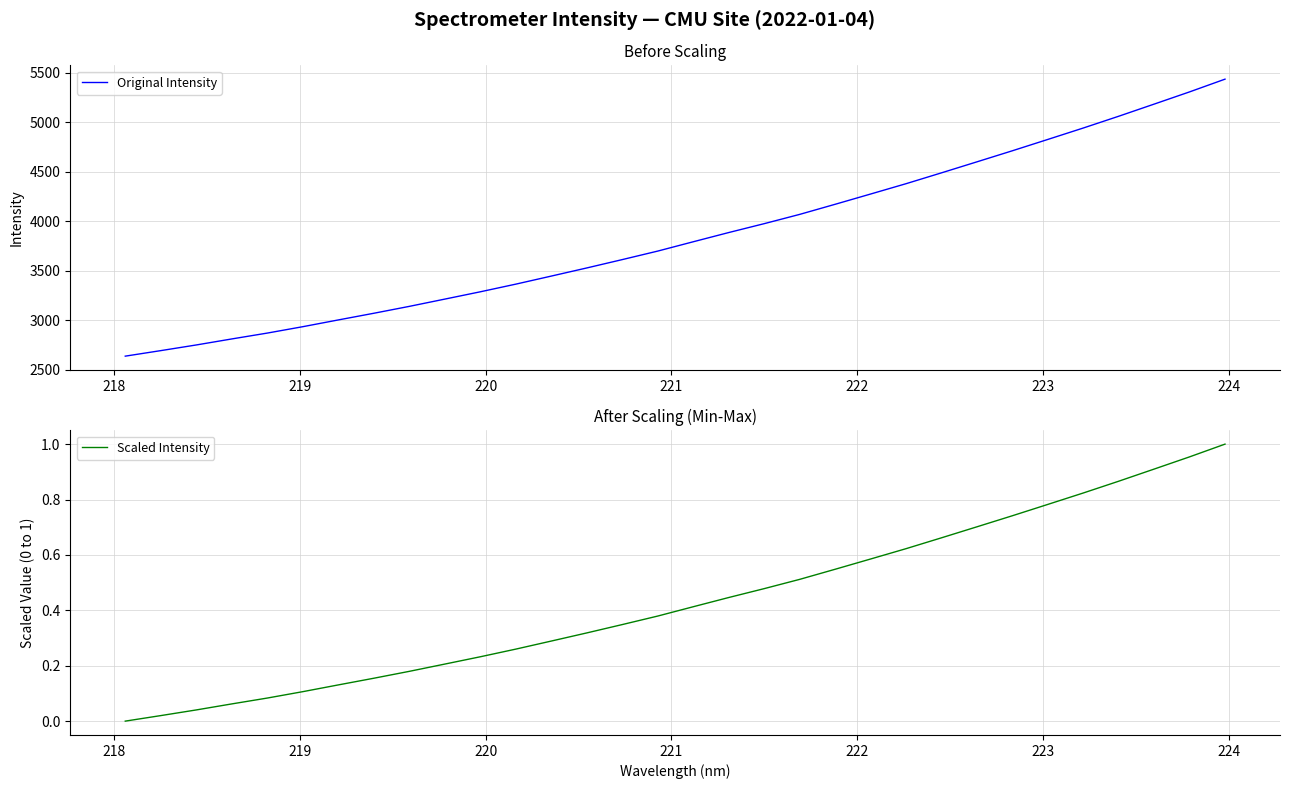

What is the highest value of the Original Intensity series?

5436.8